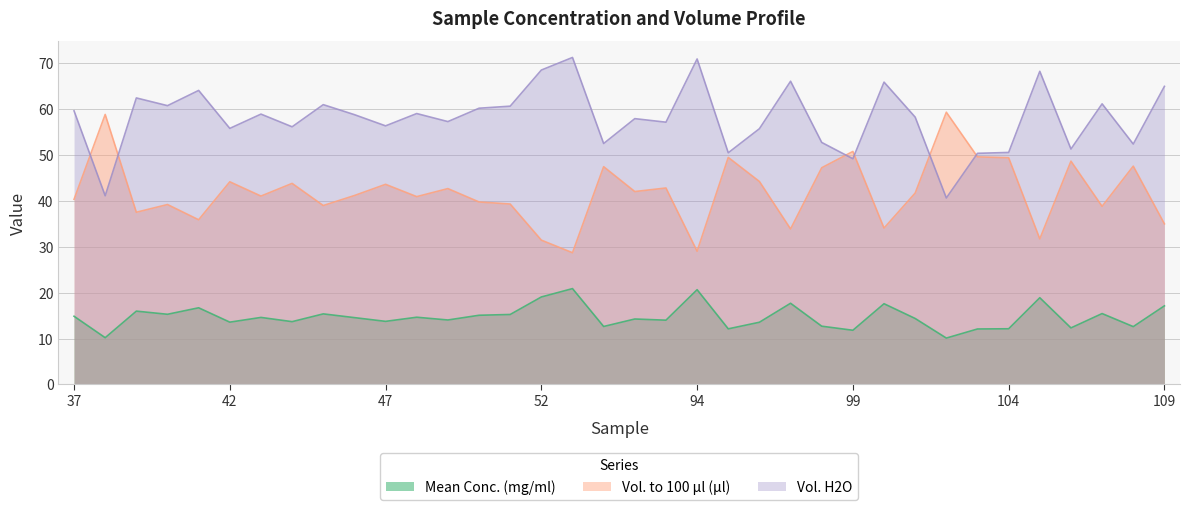

Rank the series by their average value, from highest to lowest.

Vol. H2O, Vol. to 100 µl (µl), Mean Conc. (mg/ml)